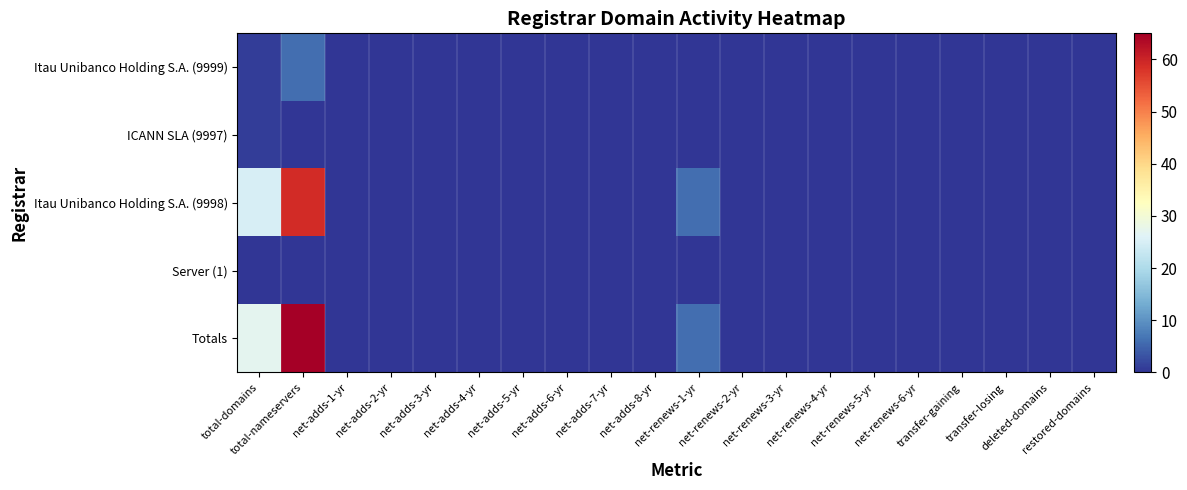

Reading left to right, transcribe all the data shown in this chart.

Itau Unibanco Holding S.A. (9999): total-domains=1	total-nameservers=6	net-adds-1-yr=0	net-adds-2-yr=0	net-adds-3-yr=0	net-adds-4-yr=0	net-adds-5-yr=0	net-adds-6-yr=0	net-adds-7-yr=0	net-adds-8-yr=0	net-renews-1-yr=0	net-renews-2-yr=0	net-renews-3-yr=0	net-renews-4-yr=0	net-renews-5-yr=0	net-renews-6-yr=0	transfer-gaining=0	transfer-losing=0	deleted-domains=0	restored-domains=0
ICANN SLA (9997): total-domains=1	total-nameservers=0	net-adds-1-yr=0	net-adds-2-yr=0	net-adds-3-yr=0	net-adds-4-yr=0	net-adds-5-yr=0	net-adds-6-yr=0	net-adds-7-yr=0	net-adds-8-yr=0	net-renews-1-yr=0	net-renews-2-yr=0	net-renews-3-yr=0	net-renews-4-yr=0	net-renews-5-yr=0	net-renews-6-yr=0	transfer-gaining=0	transfer-losing=0	deleted-domains=0	restored-domains=0
Itau Unibanco Holding S.A. (9998): total-domains=25	total-nameservers=59	net-adds-1-yr=0	net-adds-2-yr=0	net-adds-3-yr=0	net-adds-4-yr=0	net-adds-5-yr=0	net-adds-6-yr=0	net-adds-7-yr=0	net-adds-8-yr=0	net-renews-1-yr=6	net-renews-2-yr=0	net-renews-3-yr=0	net-renews-4-yr=0	net-renews-5-yr=0	net-renews-6-yr=0	transfer-gaining=0	transfer-losing=0	deleted-domains=0	restored-domains=0
Server (1): total-domains=0	total-nameservers=0	net-adds-1-yr=0	net-adds-2-yr=0	net-adds-3-yr=0	net-adds-4-yr=0	net-adds-5-yr=0	net-adds-6-yr=0	net-adds-7-yr=0	net-adds-8-yr=0	net-renews-1-yr=0	net-renews-2-yr=0	net-renews-3-yr=0	net-renews-4-yr=0	net-renews-5-yr=0	net-renews-6-yr=0	transfer-gaining=0	transfer-losing=0	deleted-domains=0	restored-domains=0
Totals: total-domains=27	total-nameservers=65	net-adds-1-yr=0	net-adds-2-yr=0	net-adds-3-yr=0	net-adds-4-yr=0	net-adds-5-yr=0	net-adds-6-yr=0	net-adds-7-yr=0	net-adds-8-yr=0	net-renews-1-yr=6	net-renews-2-yr=0	net-renews-3-yr=0	net-renews-4-yr=0	net-renews-5-yr=0	net-renews-6-yr=0	transfer-gaining=0	transfer-losing=0	deleted-domains=0	restored-domains=0